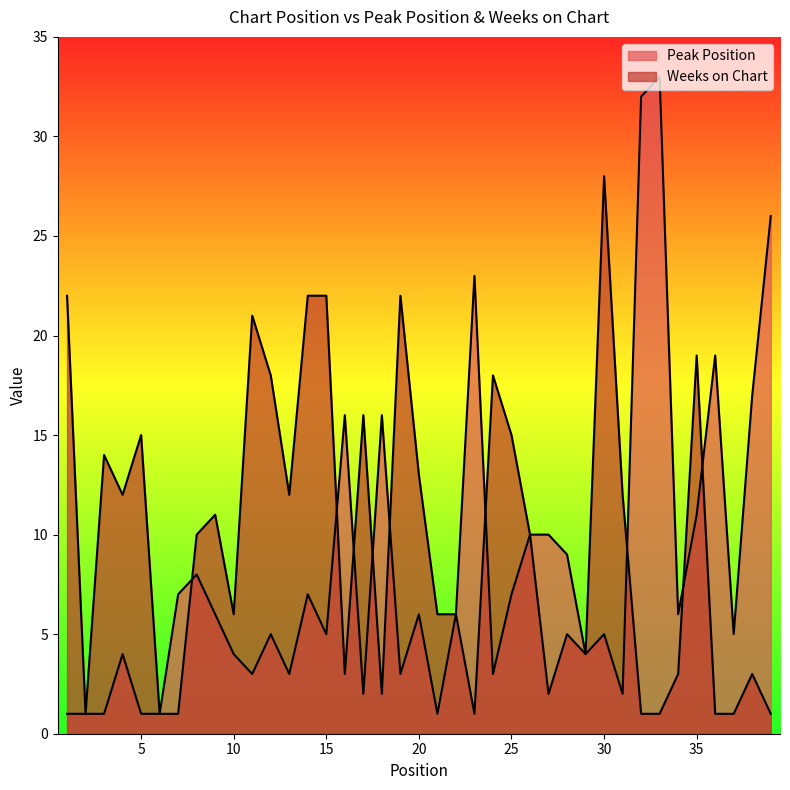

At which label is Peak Position closest to 17?

38